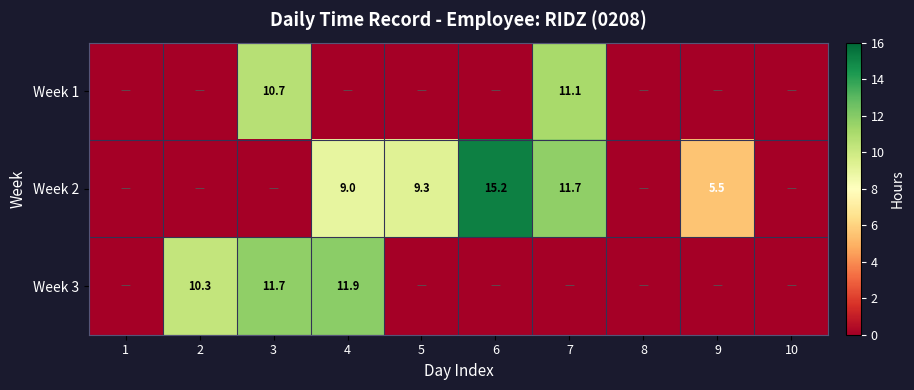

Is it true that Week 2 equals 3.3 at 9?

False